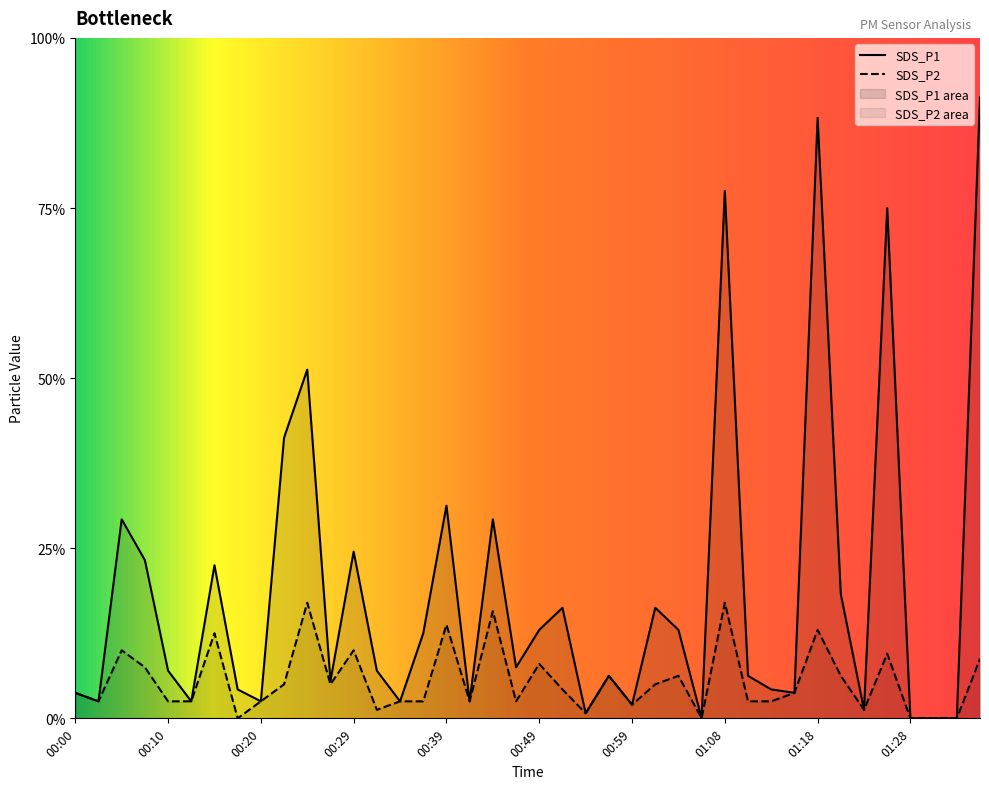

Count the number of categories in the chart.

40